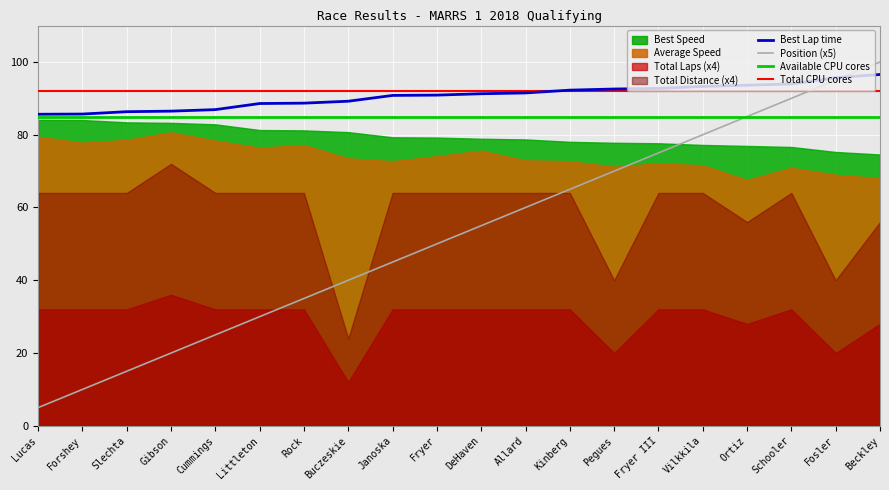

True or false: Average Speed and Total Laps cross at least once.

False